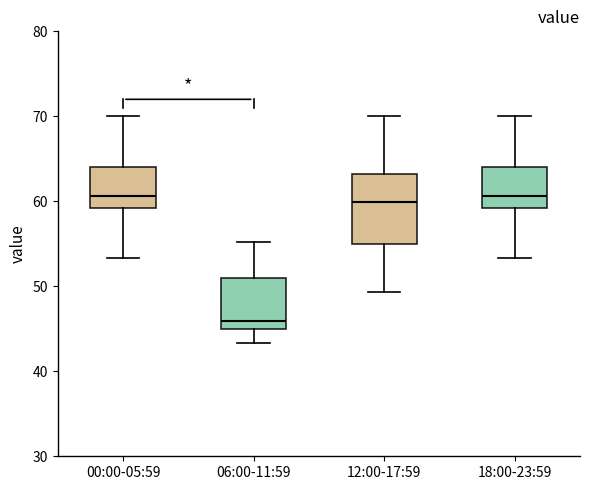

Reading left to right, transcribe this box plot: for each box, give where its median line is, the range the box spans, and where its two whiskers end, as read against the y-axis. The values are not printed on the chart, so give them approximately, as read against the axis.

00:00-05:59: median 61, box 59 to 64, whiskers 53 to 70
06:00-11:59: median 46, box 45 to 51, whiskers 43 to 55
12:00-17:59: median 60, box 55 to 63, whiskers 49 to 70
18:00-23:59: median 61, box 59 to 64, whiskers 53 to 70